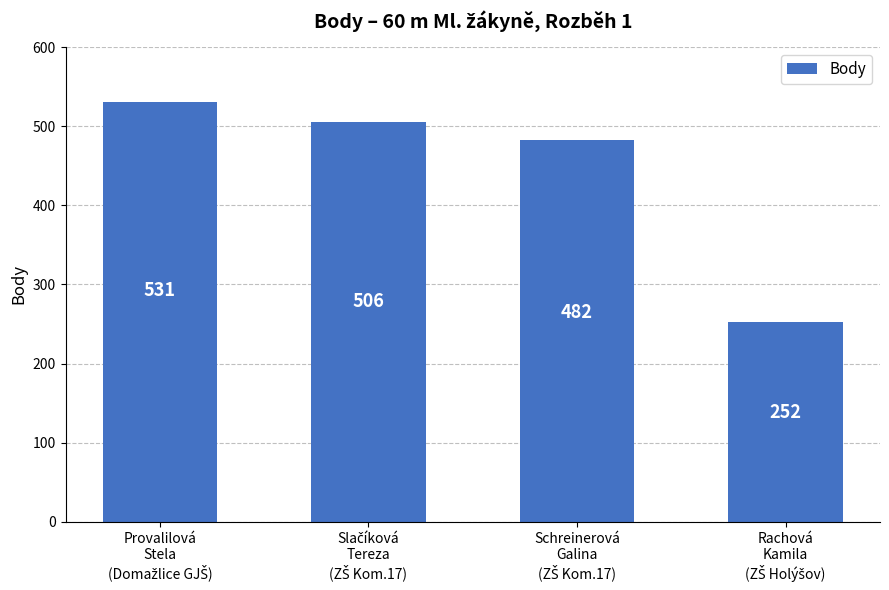

What is the smallest value displayed?

252